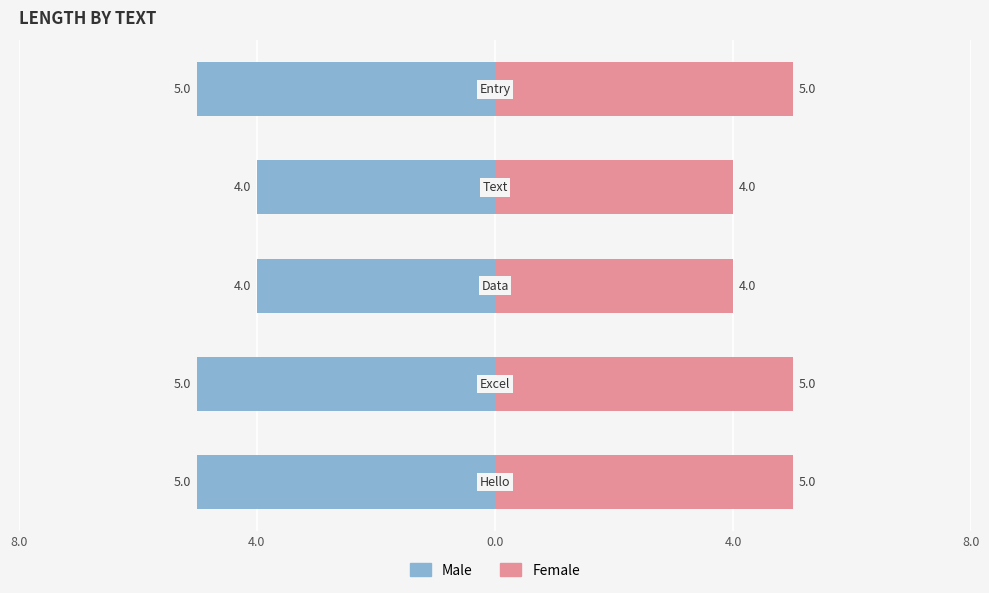

What are all the series names shown in the legend?

Male, Female